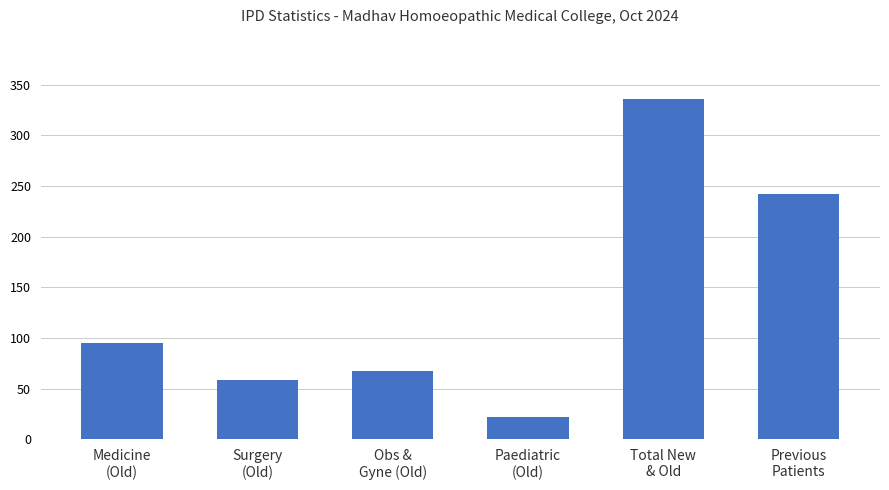

Reading left to right, extract all data points from this chart.

95	58	67	22	336	242